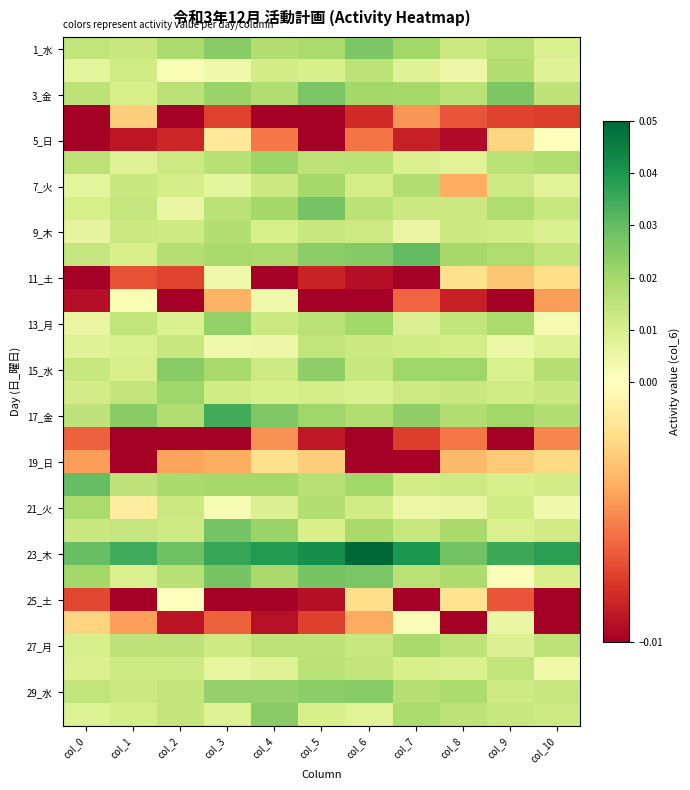

Which series has the largest total across all categories?

23_木